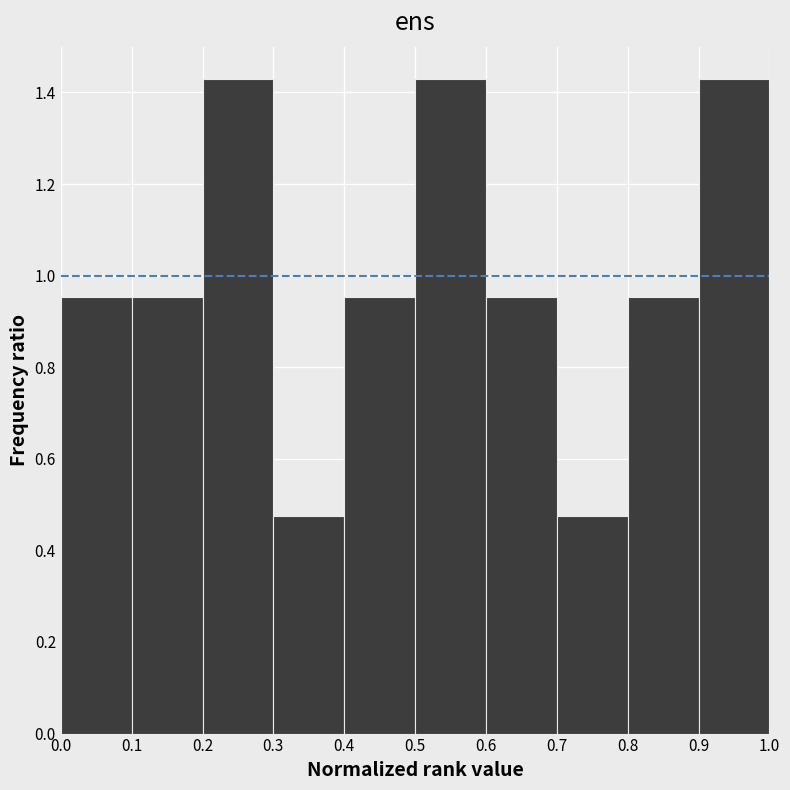

Reading left to right, transcribe this chart: for each bar, give the range it covers on the x-axis and its height. The values are not printed on the chart, so give them approximately, as read against the axis.

0.0 to 0.1: 0.96
0.1 to 0.2: 0.96
0.2 to 0.3: 1.42
0.3 to 0.4: 0.48
0.4 to 0.5: 0.96
0.5 to 0.6: 1.42
0.6 to 0.7: 0.96
0.7 to 0.8: 0.48
0.8 to 0.9: 0.96
0.9 to 1.0: 1.42